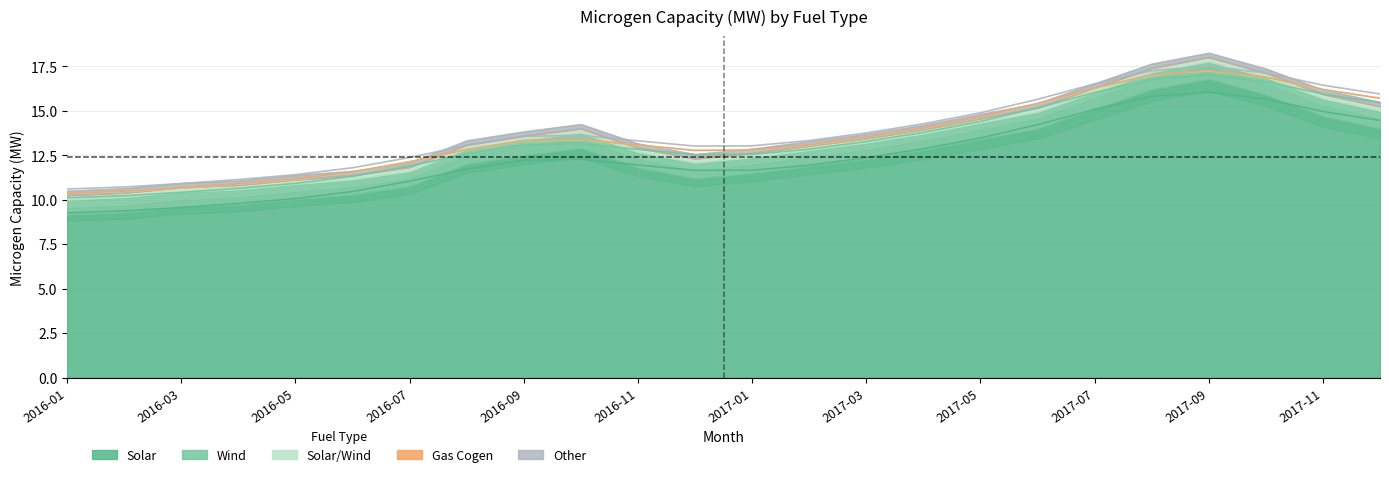

Rank the series at 2017-06 from highest to lowest value.

Solar, Wind, Other, Solar/Wind, Gas Cogen